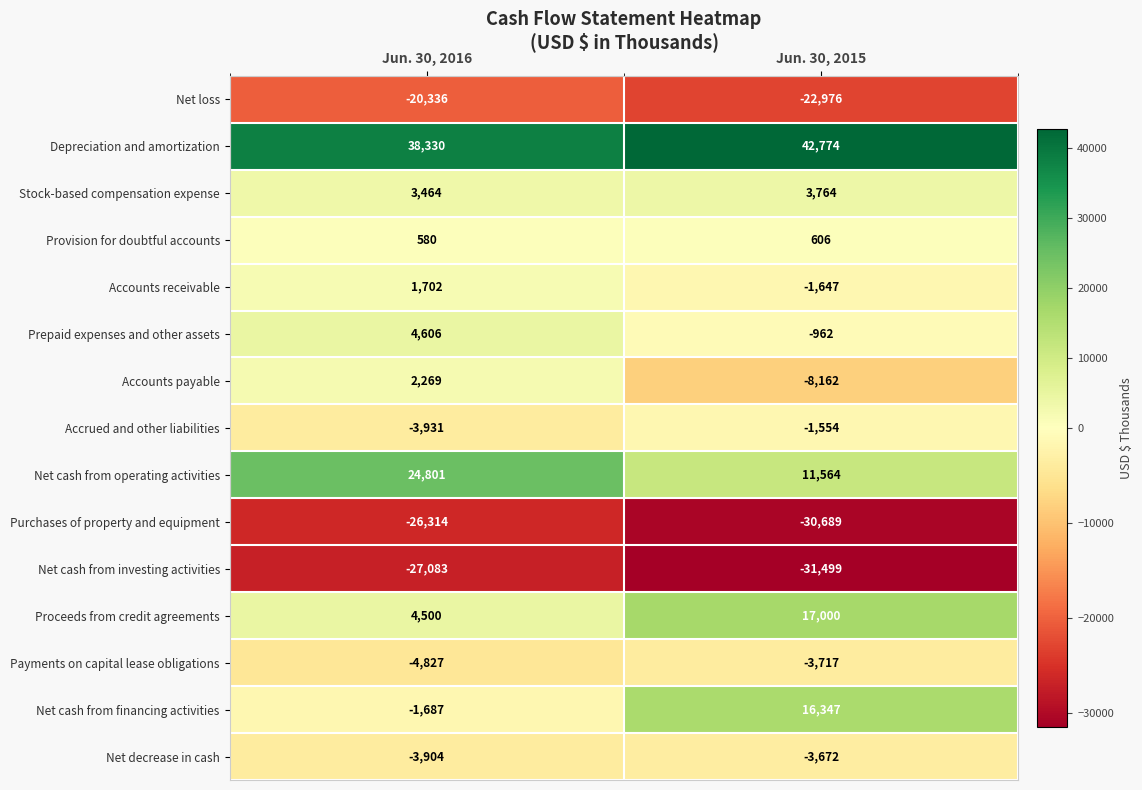

Where is Accounts receivable nearest to the value 27?

Jun. 30, 2015